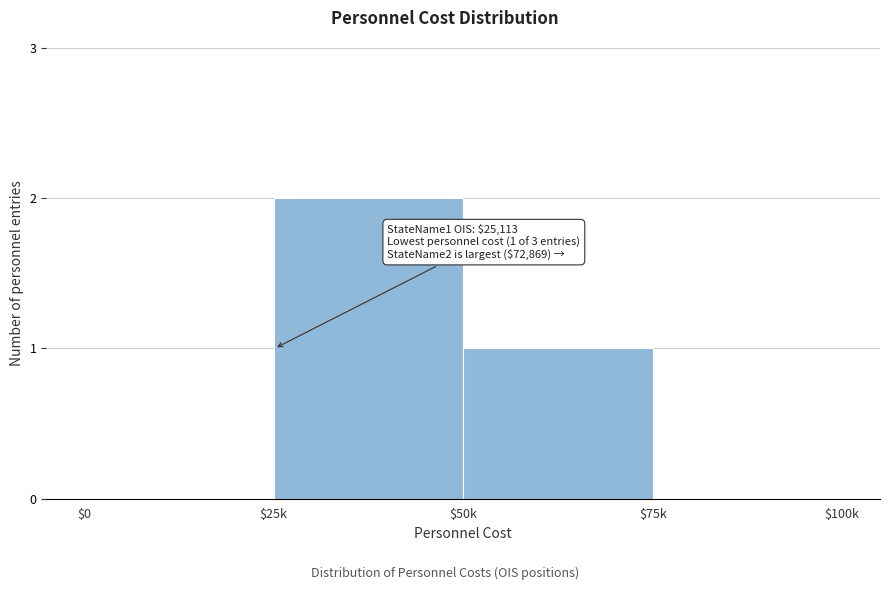

What is the sum of all values?

3